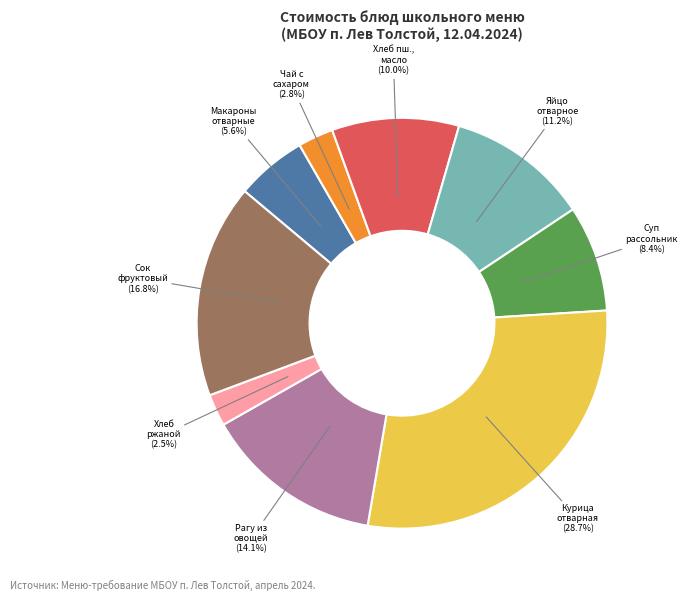

Is there a majority slice in this chart?

No